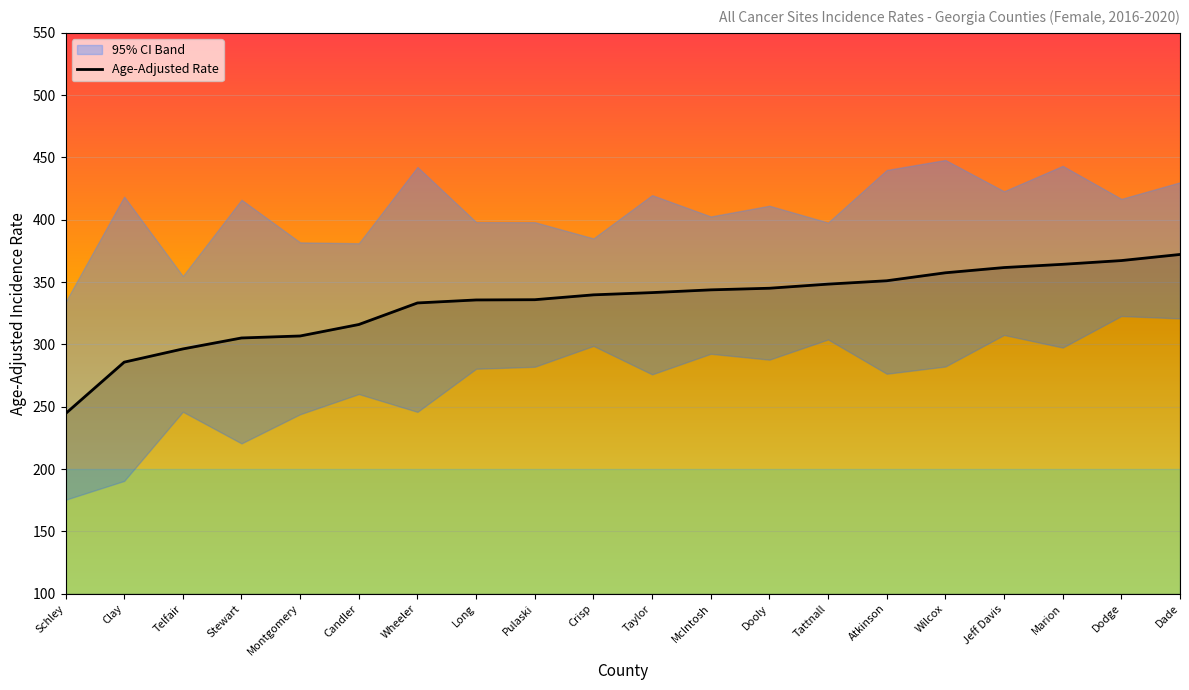

What position from the left is Long?

8